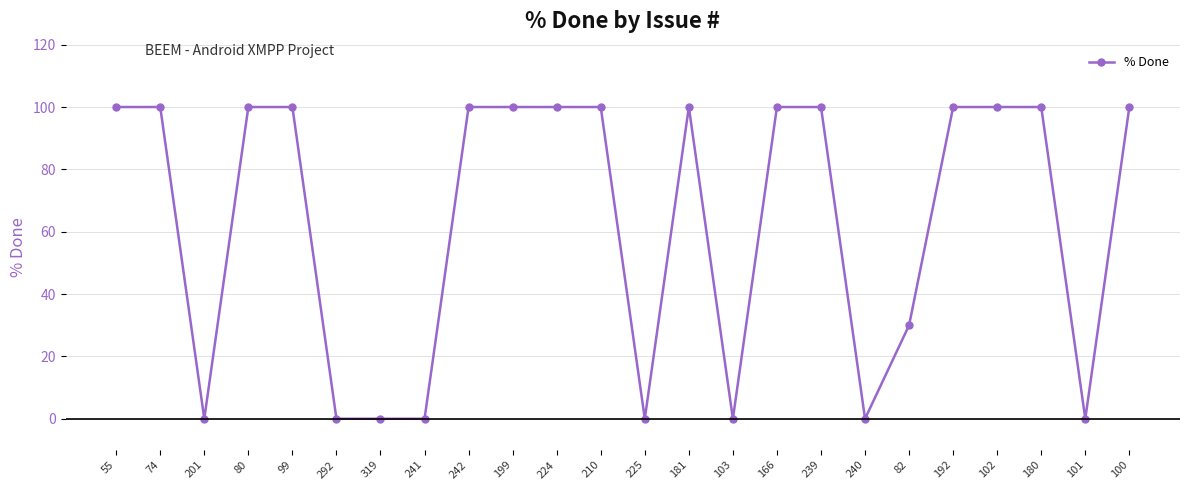

How many values are between 0 and 100?

24